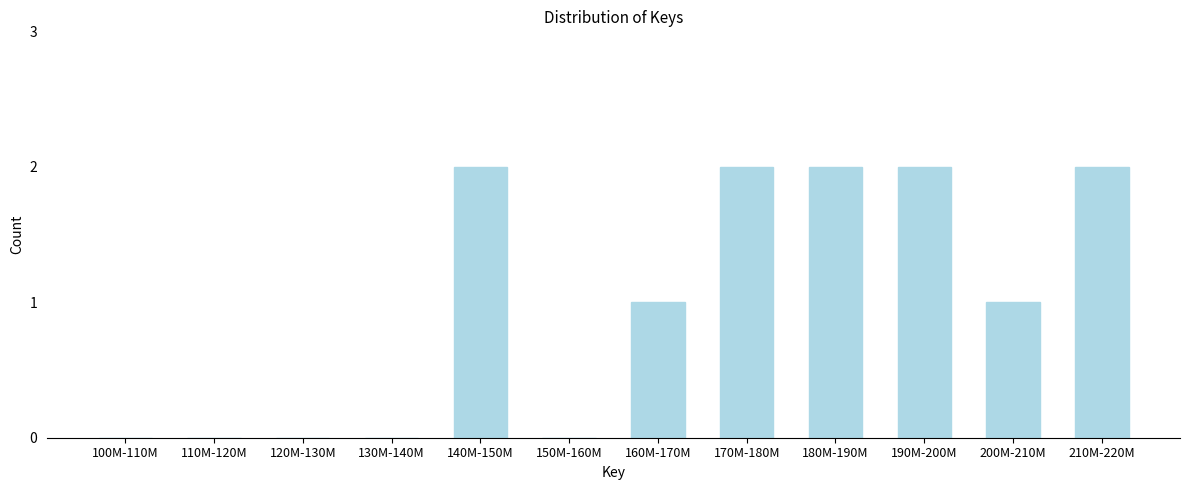

Reading left to right, what are all the values shown in this chart?

100M-110M=0	110M-120M=0	120M-130M=0	130M-140M=0	140M-150M=2	150M-160M=0	160M-170M=1	170M-180M=2	180M-190M=2	190M-200M=2	200M-210M=1	210M-220M=2